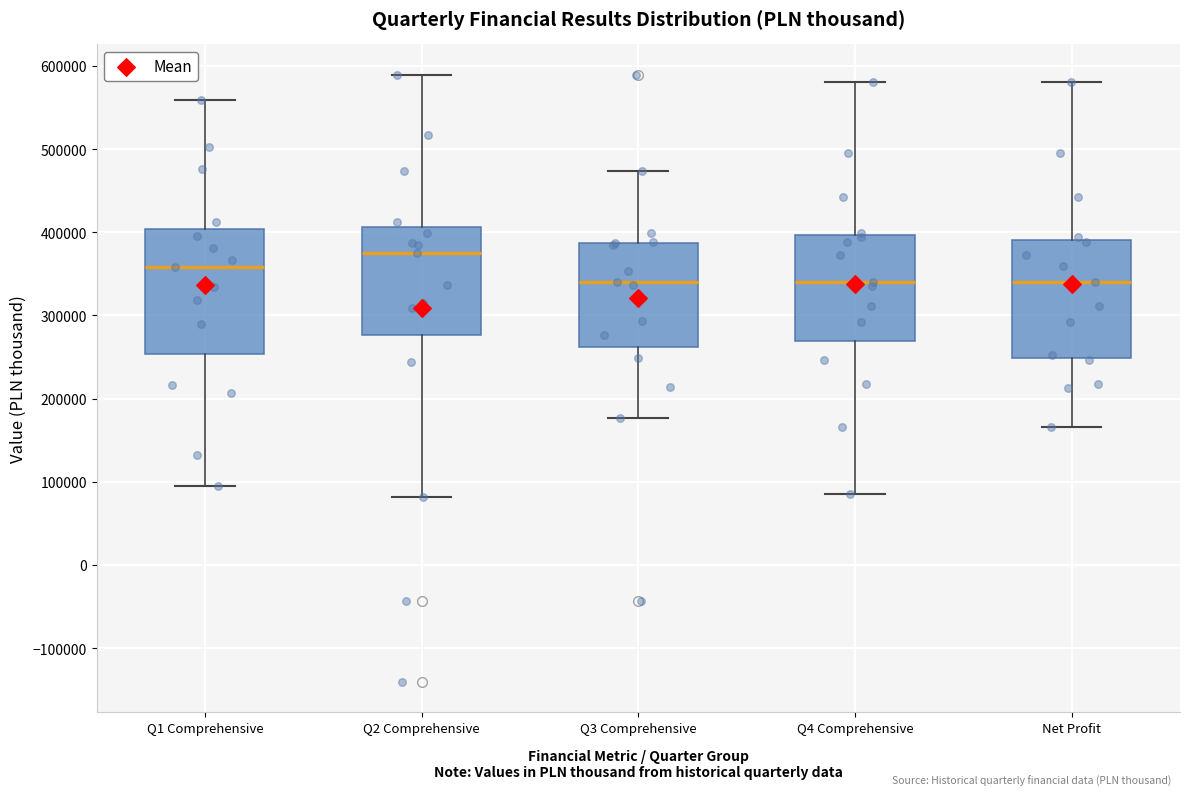

Where does the upper whisker of the box for Net Profit end on the y-axis? The values are not printed on the chart, so give them approximately, as read against the axis.

580000